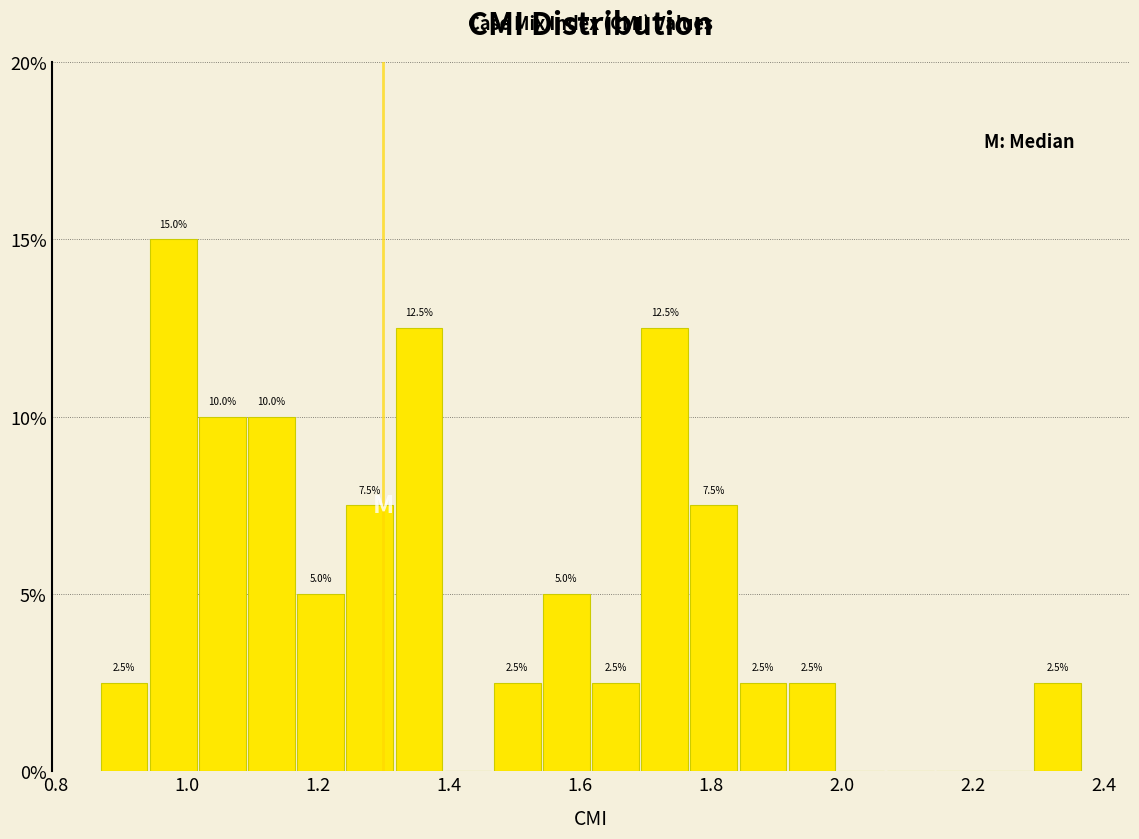

Read against the x-axis, roughly where is the centre of the tallest bar?

0.98